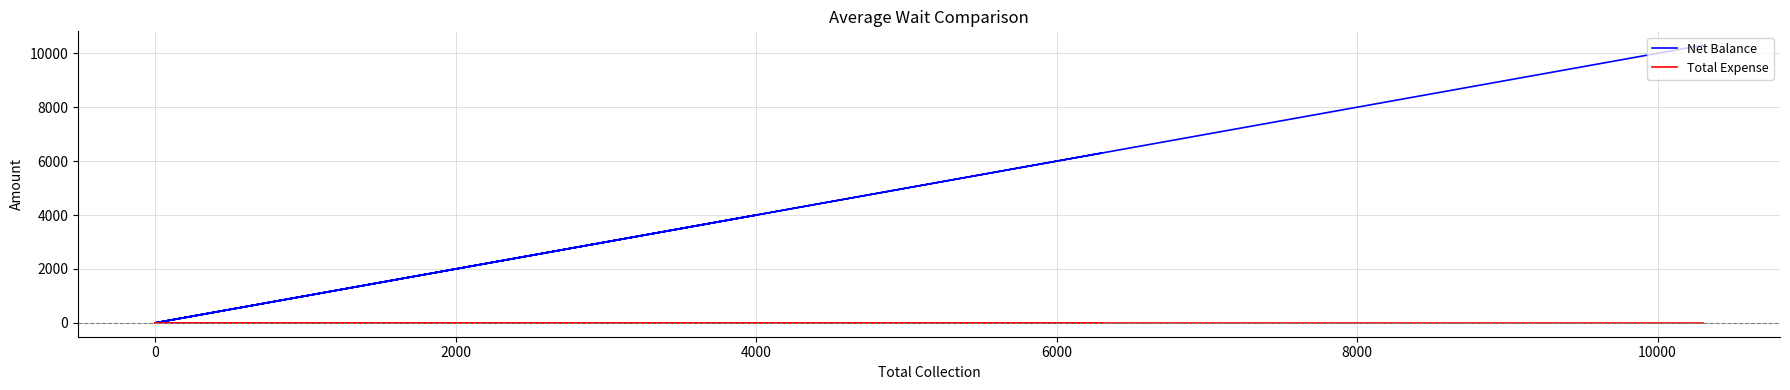

True or false: Net Balance and Total Expense cross at least once.

False